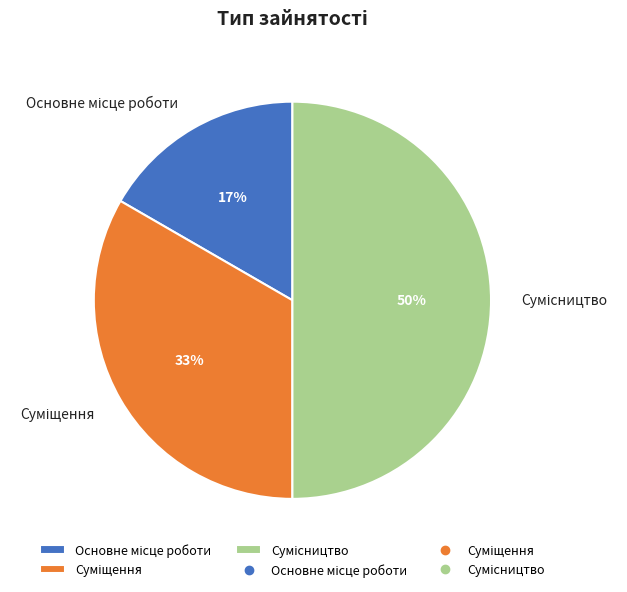

To the nearest percent, what is the average slice percentage?

33%